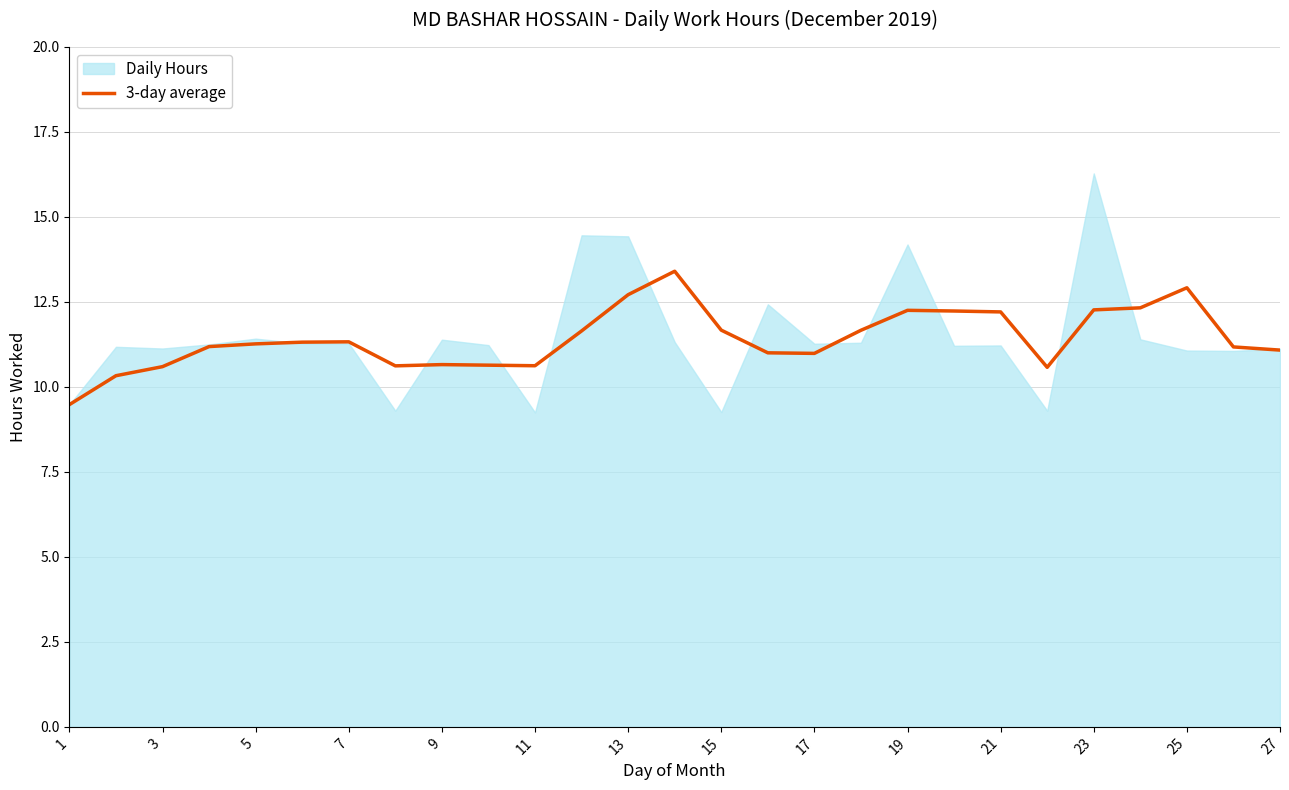

The value of 3-day average at 27 is 11.1. True or false?

True